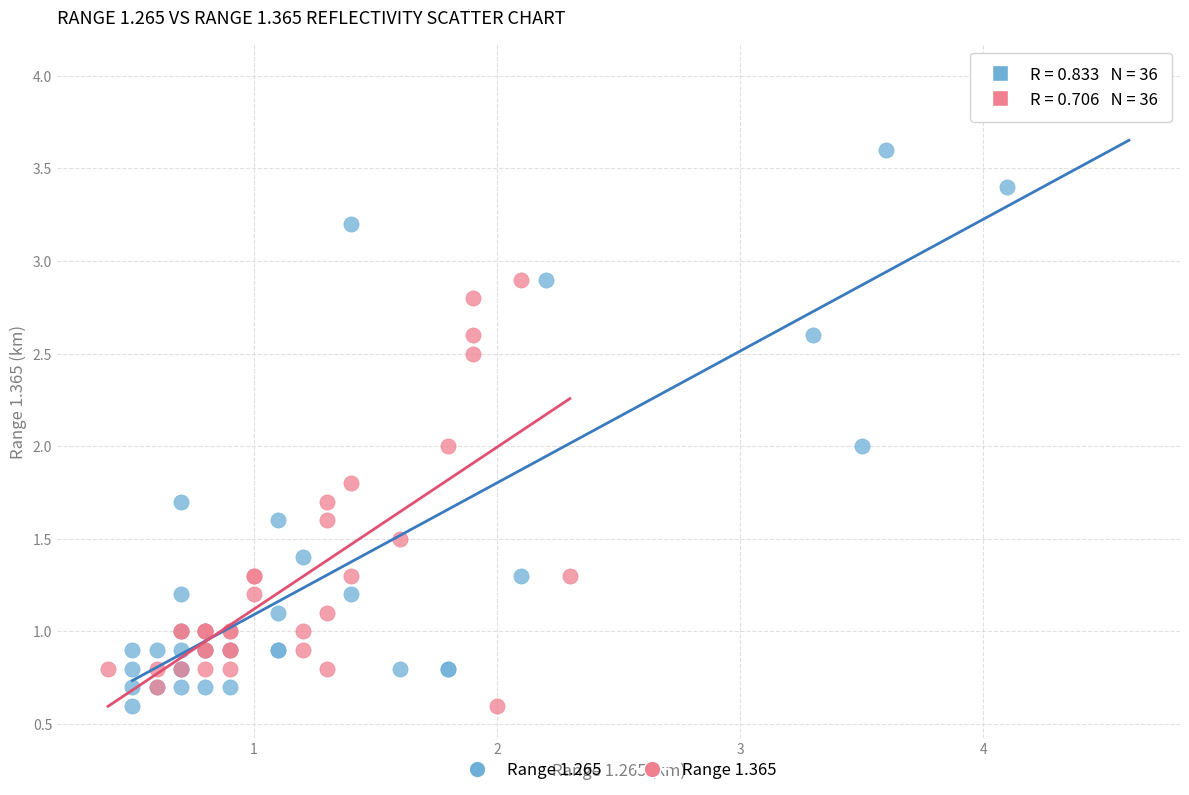

Which series reaches the maximum Y coordinate?

Range 1.265